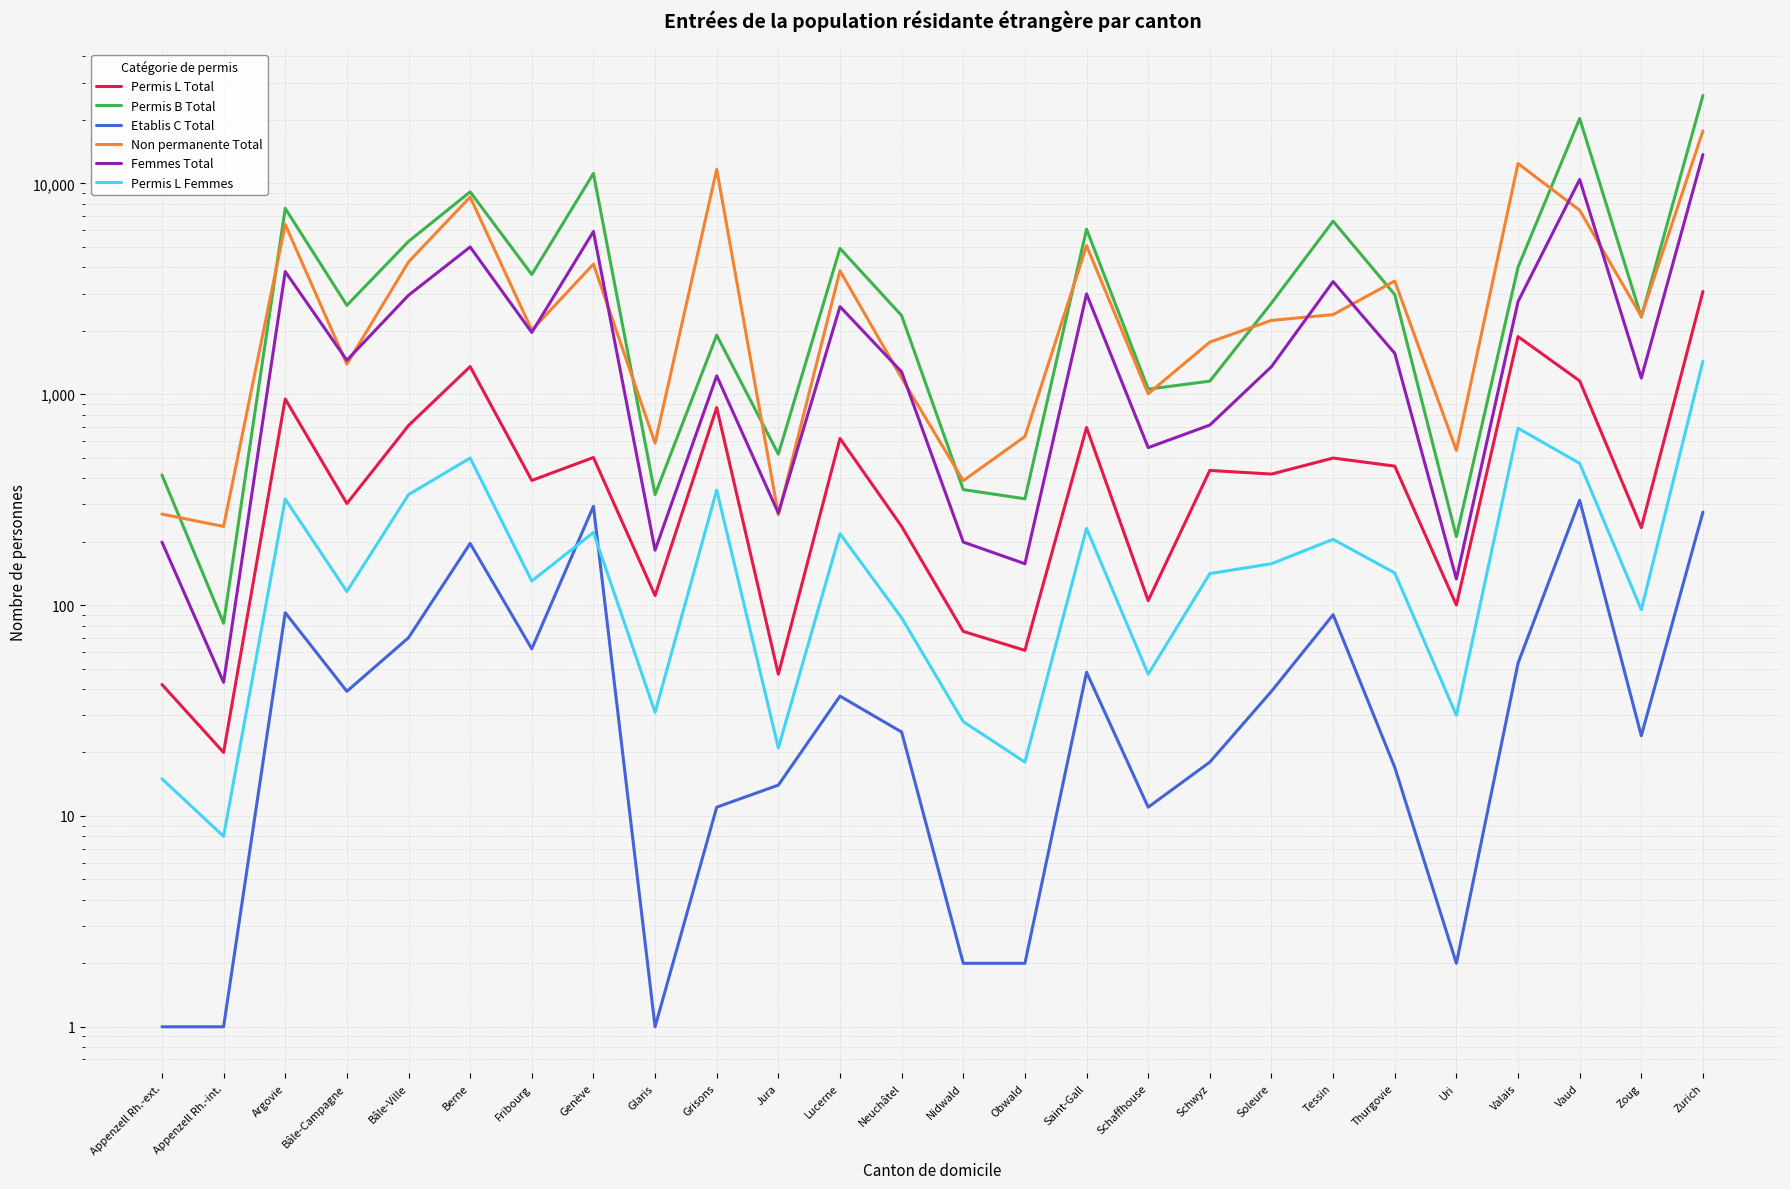

What are all the series names shown in the legend?

Permis L Total, Permis B Total, Etablis C Total, Non permanente Total, Femmes Total, Permis L Femmes